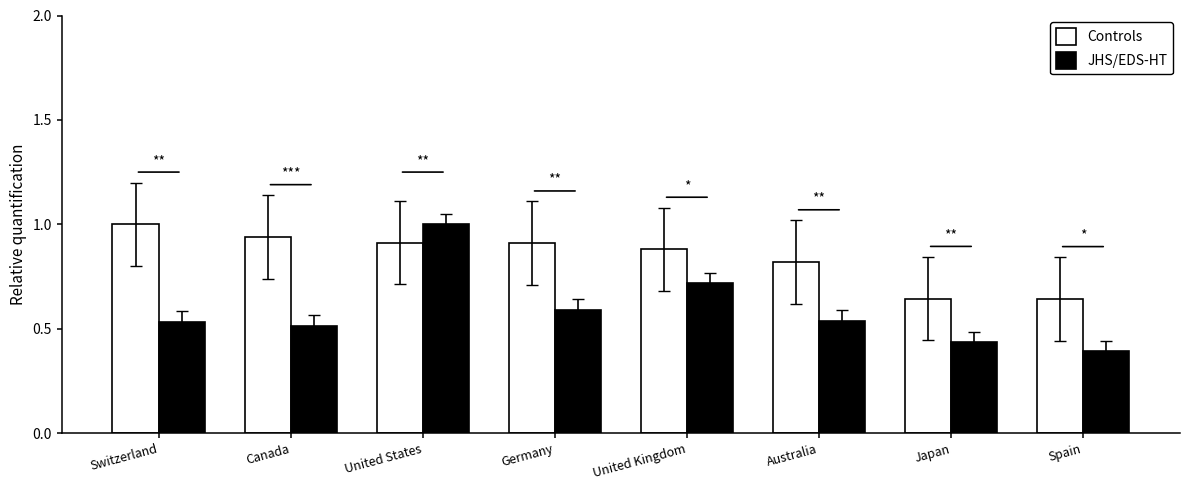

Count the number of categories in the chart.

8